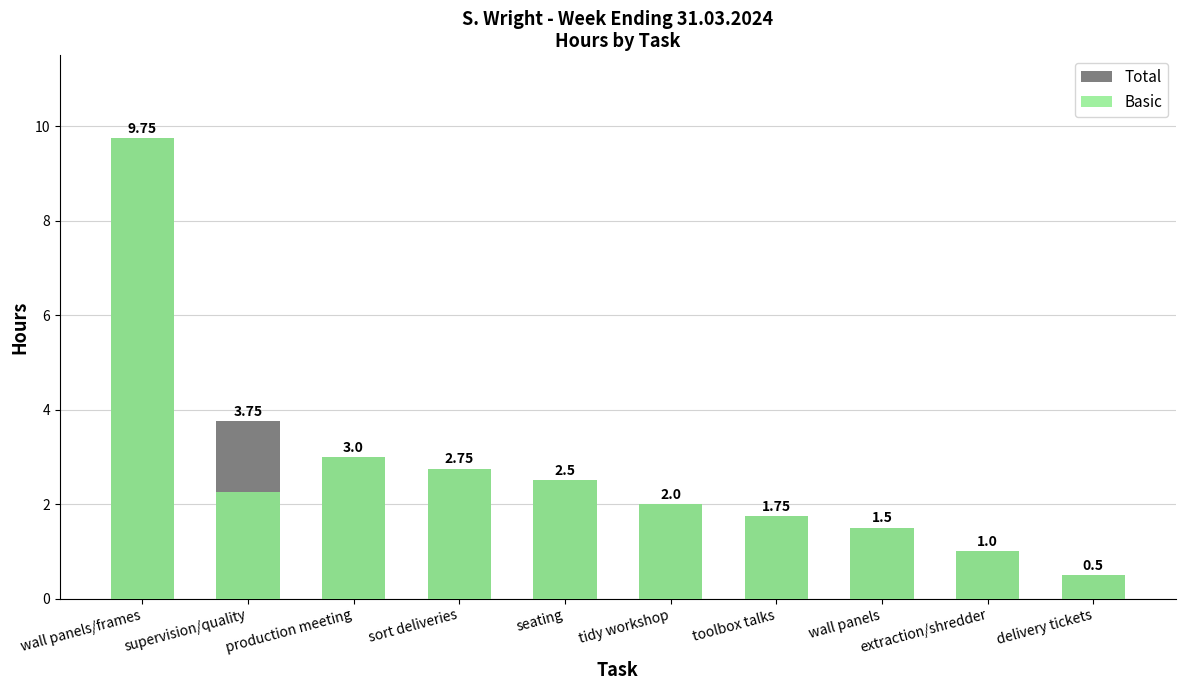

Which has a higher value, wall panels/frames or extraction/shredder?

wall panels/frames